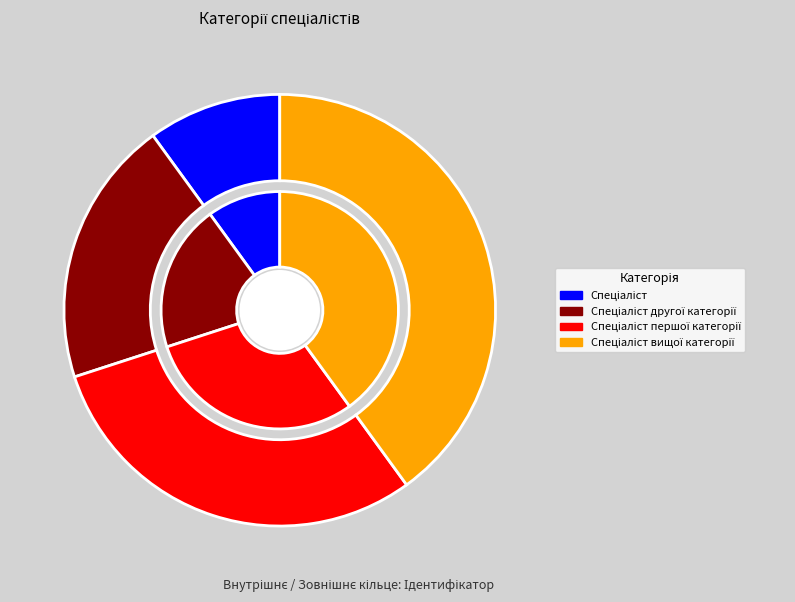

True or false: Спеціаліст першої категорії accounts for 40% of the total.

False